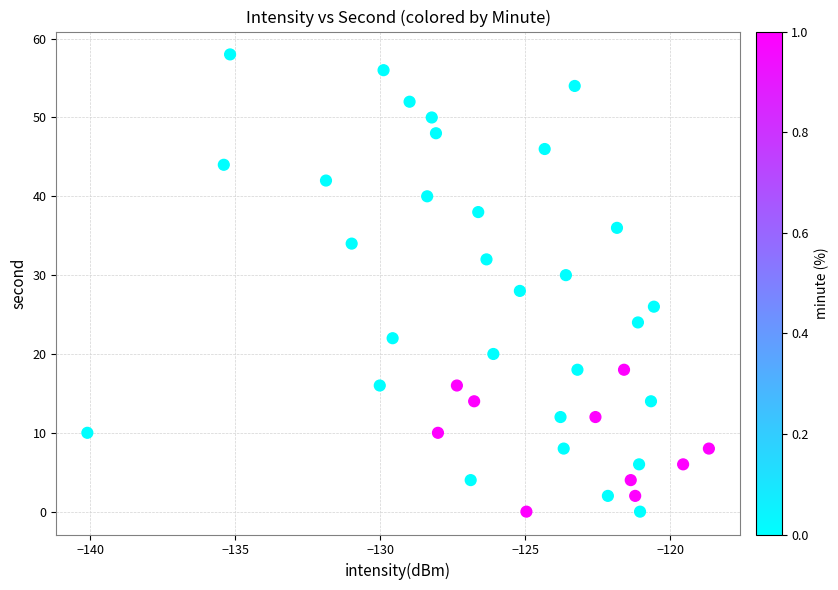

What is the range of Y values (max minus min)?

58